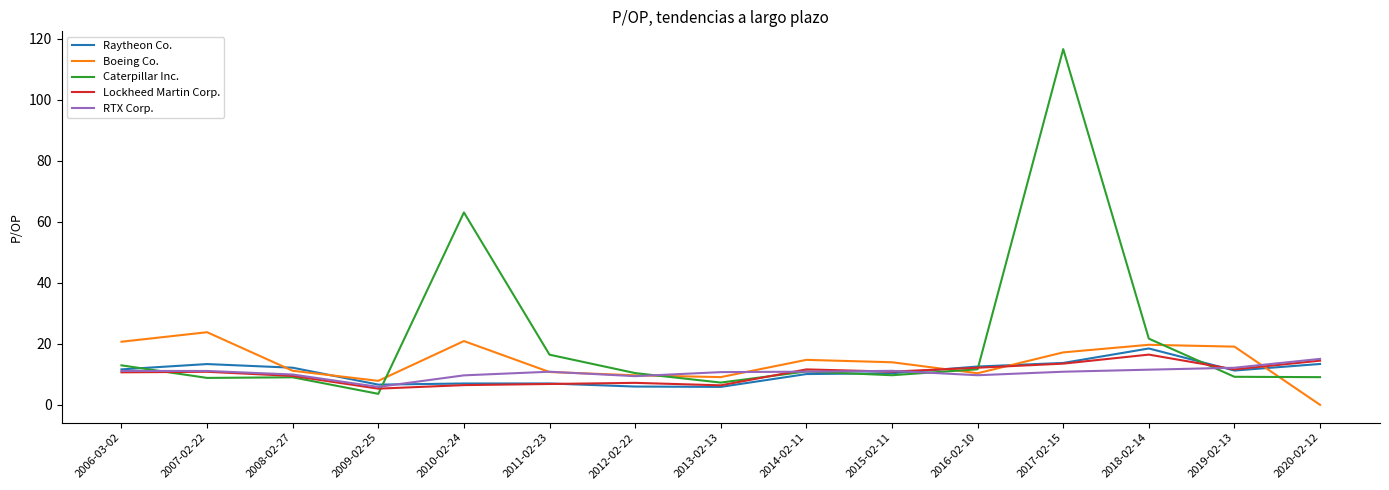

Is this an area chart (filled region under the line)?

No